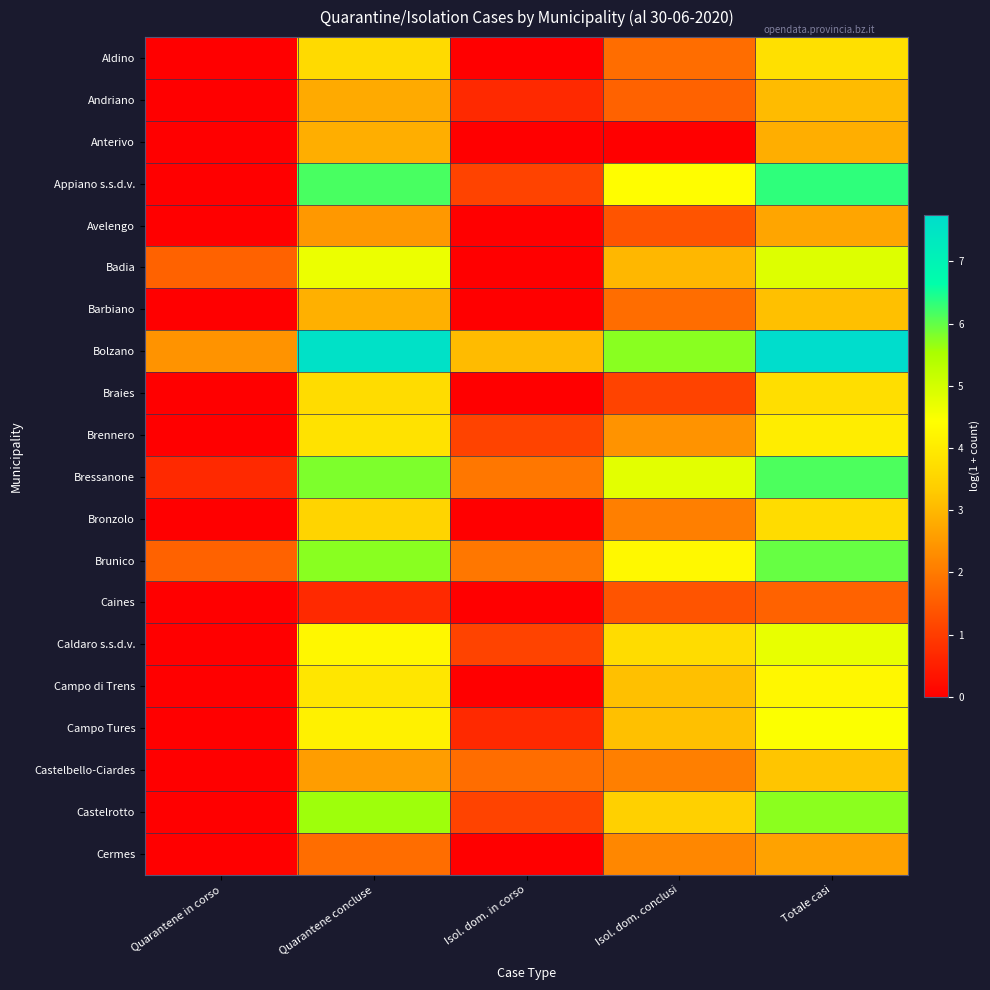

At how many categories does at least one series exceed 4?

3